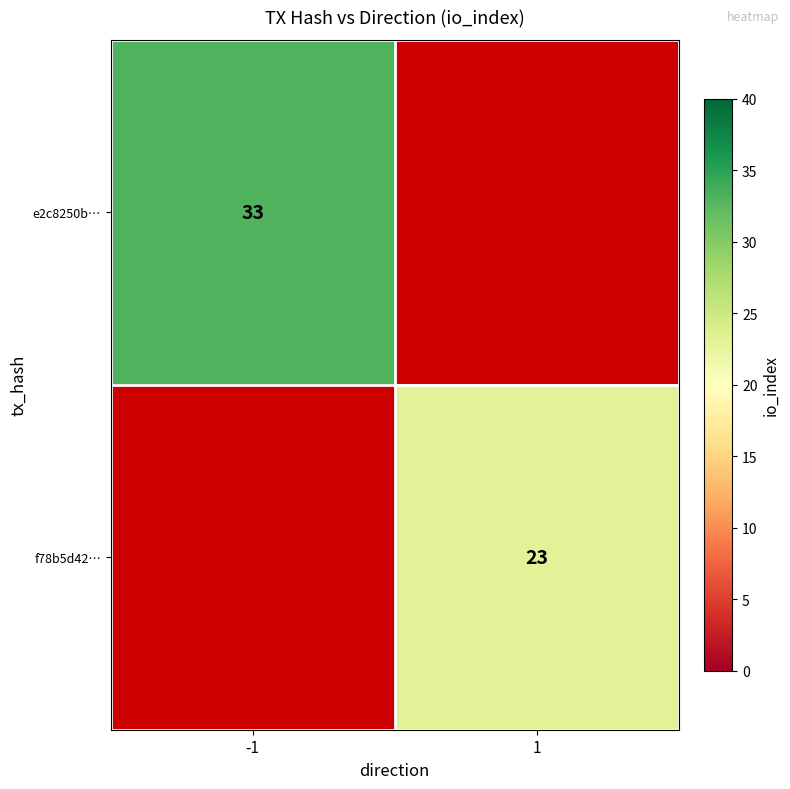

True or false: e2c8250b… has a value of 33 at -1.

True